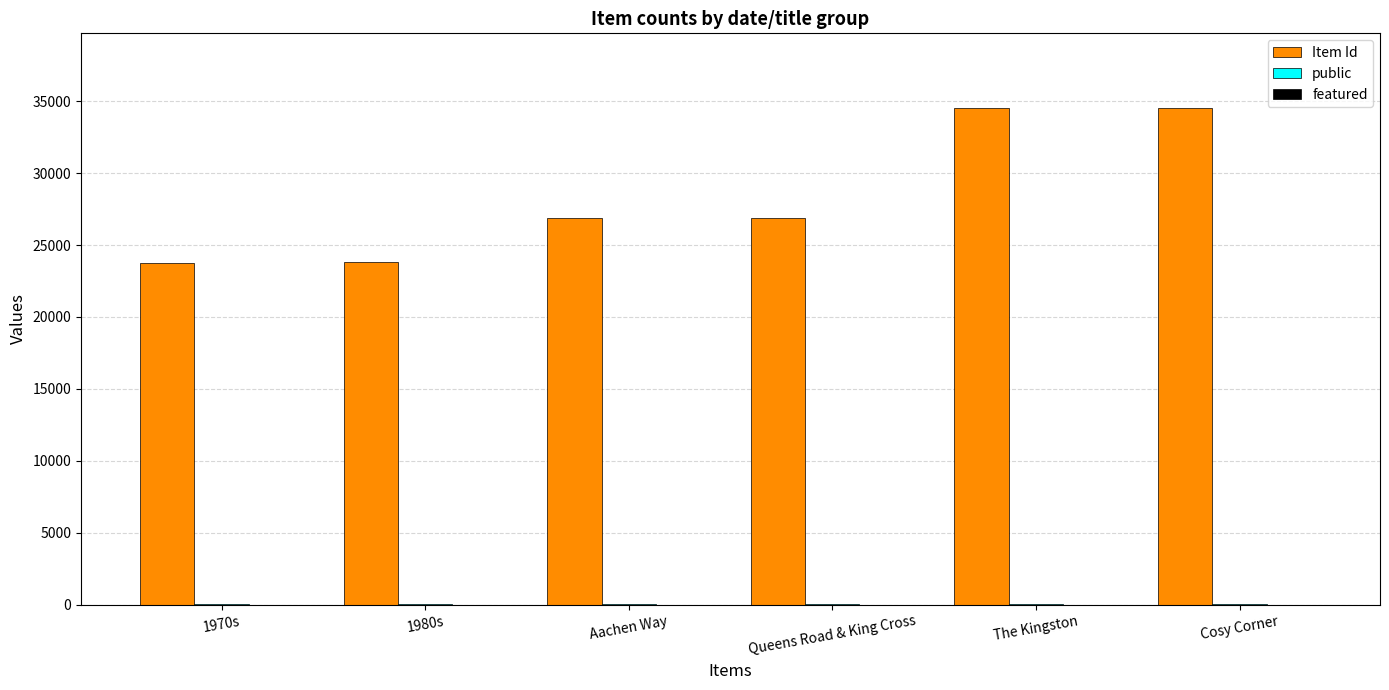

The value of Item Id at 1980s is 9502. True or false?

False